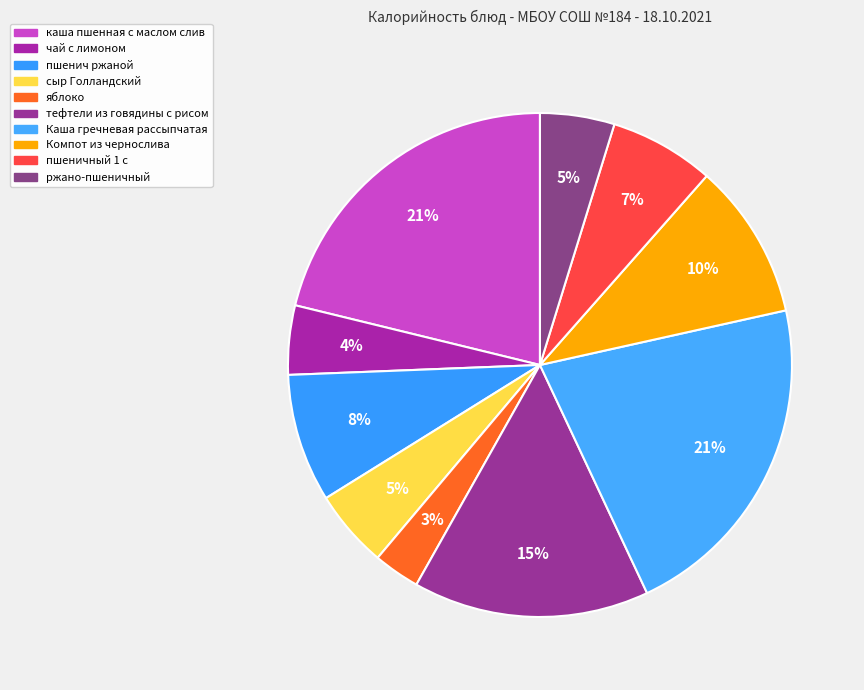

How many slices are in this pie chart?

10